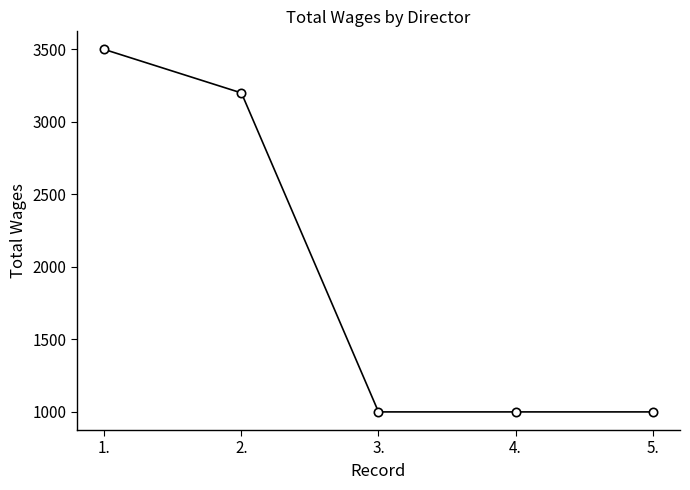

The value at 1. is 4687. True or false?

False